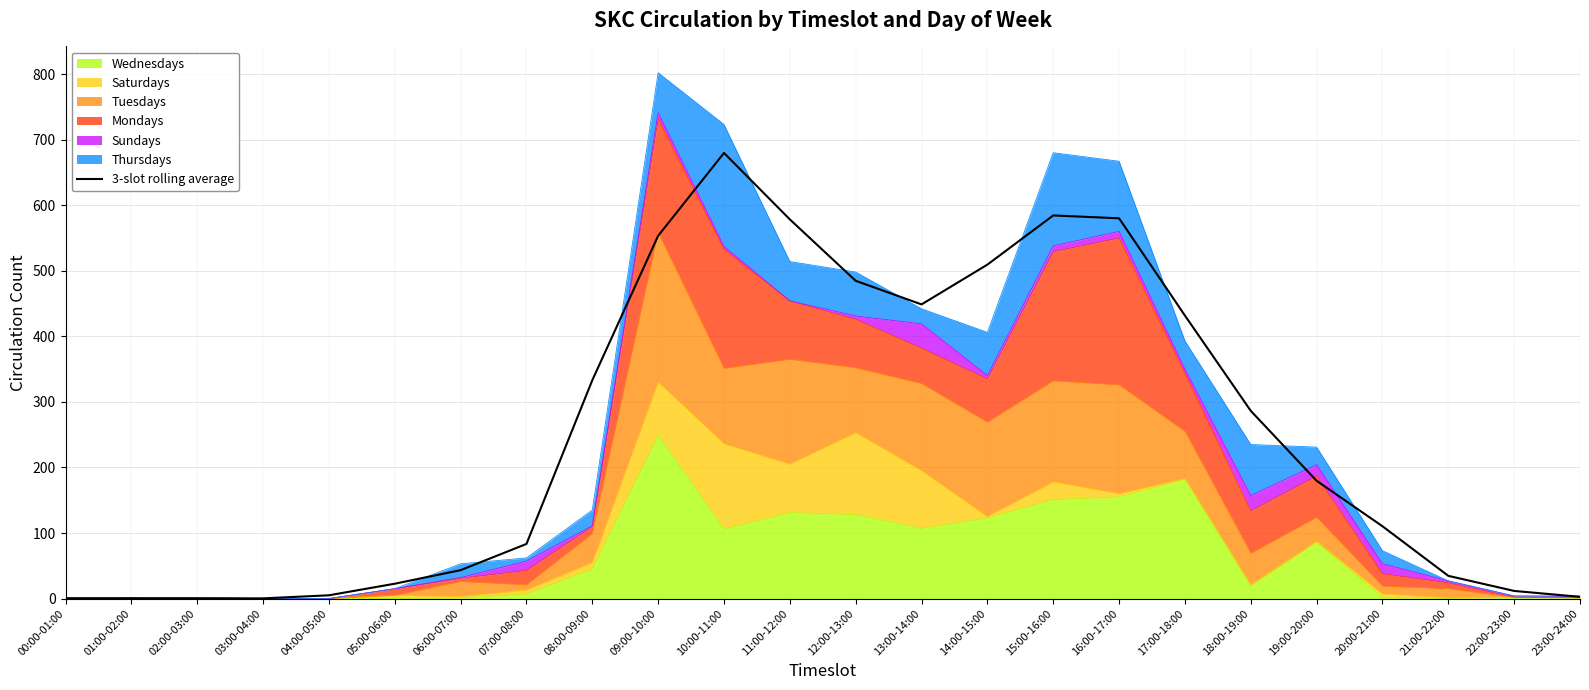

List the labels in order of value, largest first.

10:00-11:00, 15:00-16:00, 16:00-17:00, 11:00-12:00, 09:00-10:00, 14:00-15:00, 12:00-13:00, 13:00-14:00, 17:00-18:00, 08:00-09:00, 18:00-19:00, 19:00-20:00, 20:00-21:00, 07:00-08:00, 06:00-07:00, 21:00-22:00, 05:00-06:00, 22:00-23:00, 04:00-05:00, 23:00-24:00, 01:00-02:00, 00:00-01:00, 02:00-03:00, 03:00-04:00